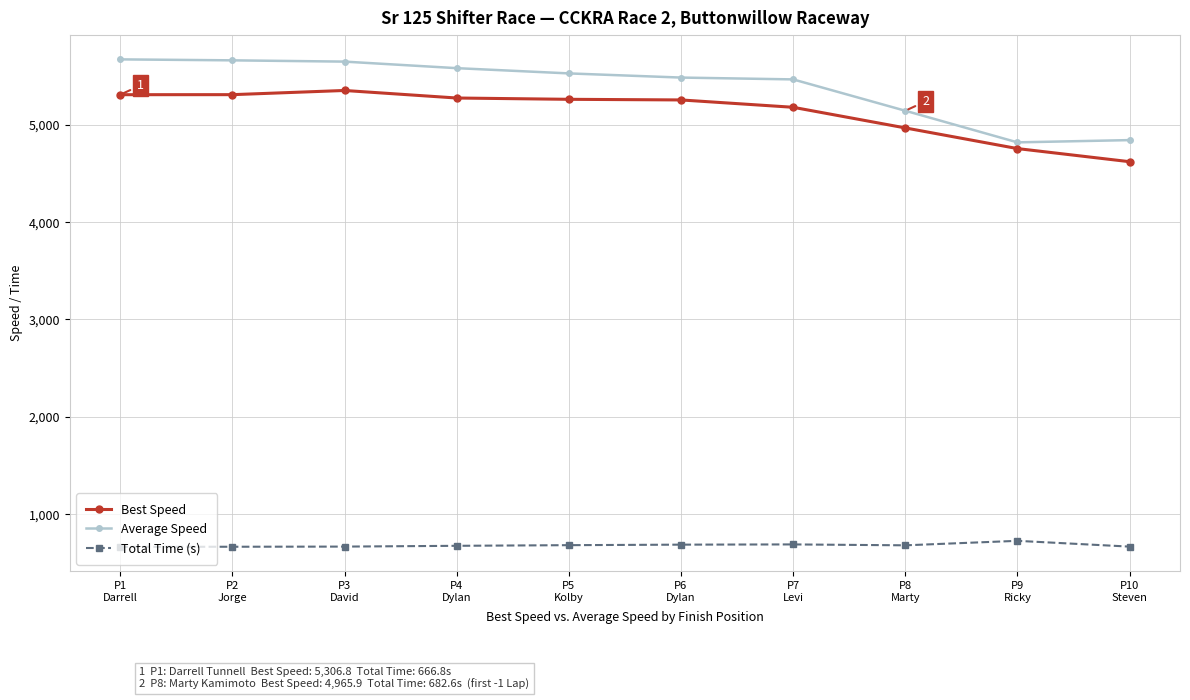

What is the spread (max minus min) of values at P3
David?

4976.8